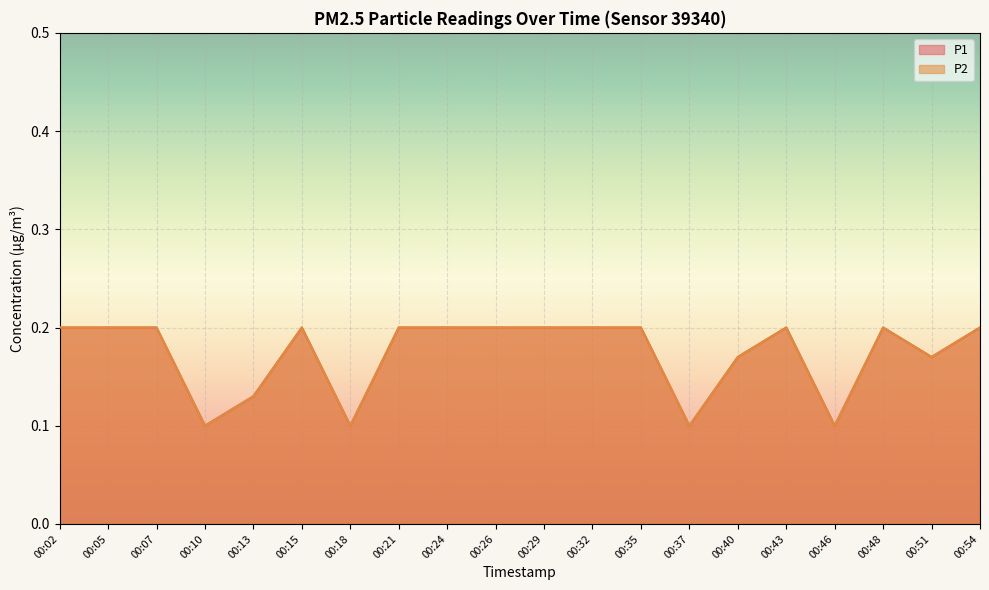

How many series are shown in this chart?

2